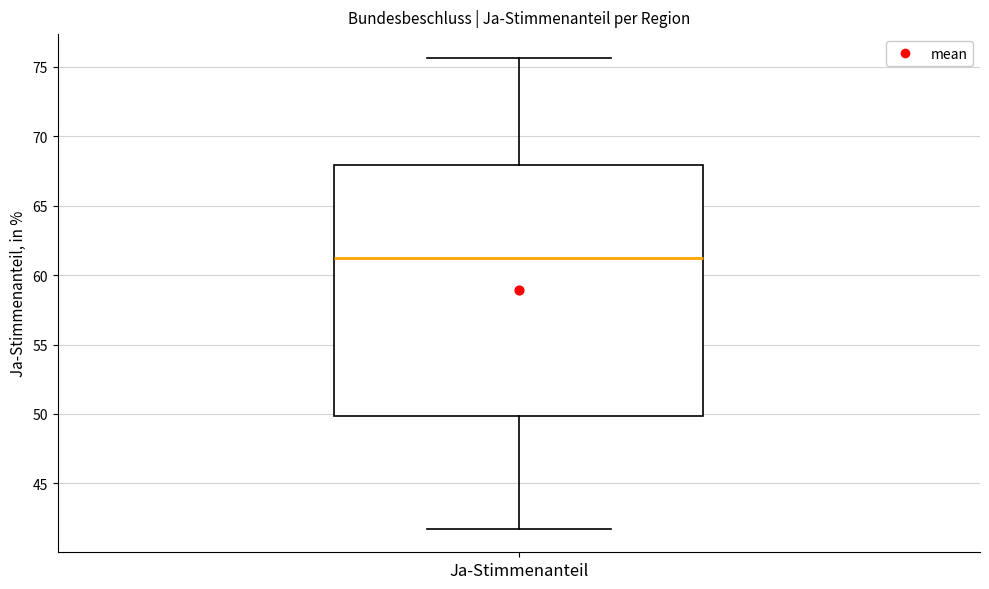

Transcribe this box plot: give where the median line is, the range the box spans, and where the two whiskers end, as read against the y-axis. The values are not printed on the chart, so give them approximately, as read against the axis.

median 61.5, box 50.0 to 68.0, whiskers 41.5 to 75.5